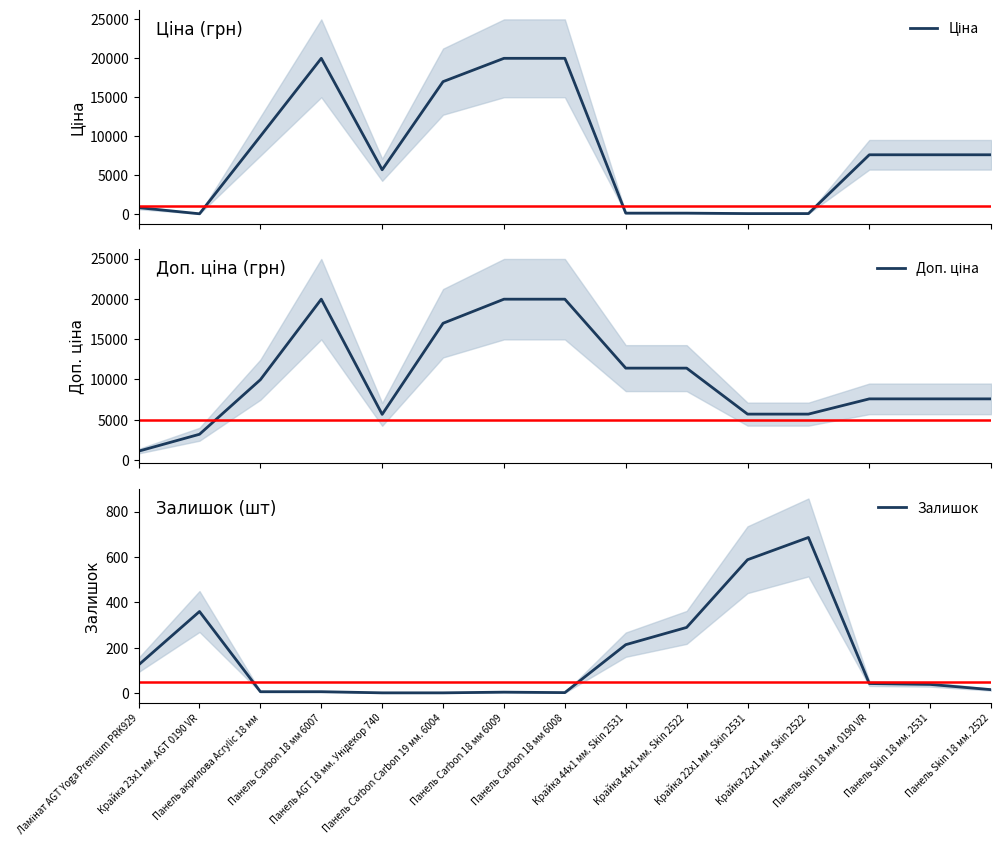

The value of Ціна at Крайка 44x1 мм. Skin 2522 is 114.1. True or false?

True